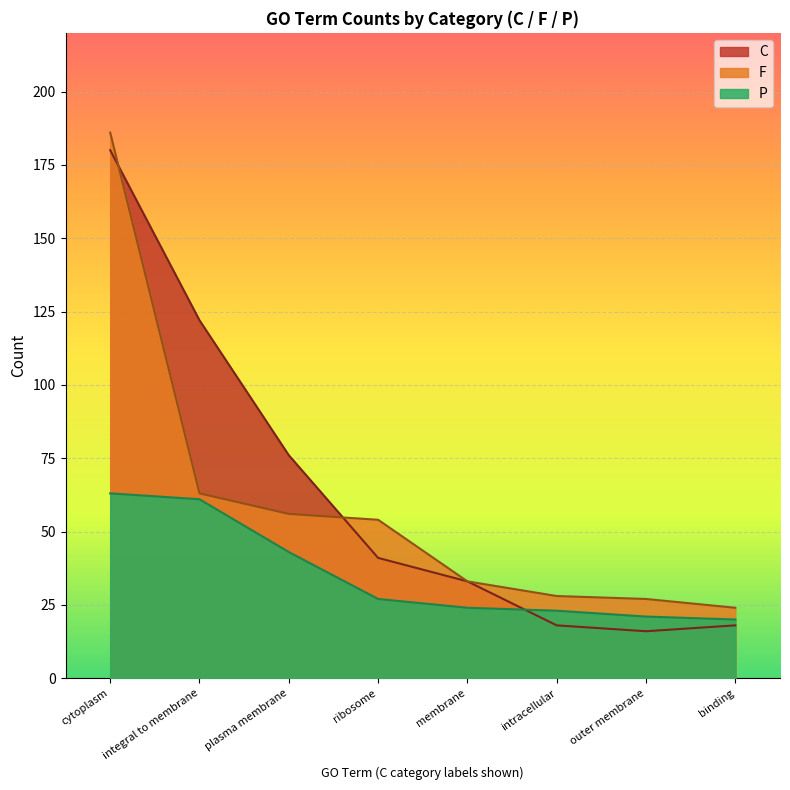

True or false: P has more than 2 points higher than both neighbors.

False